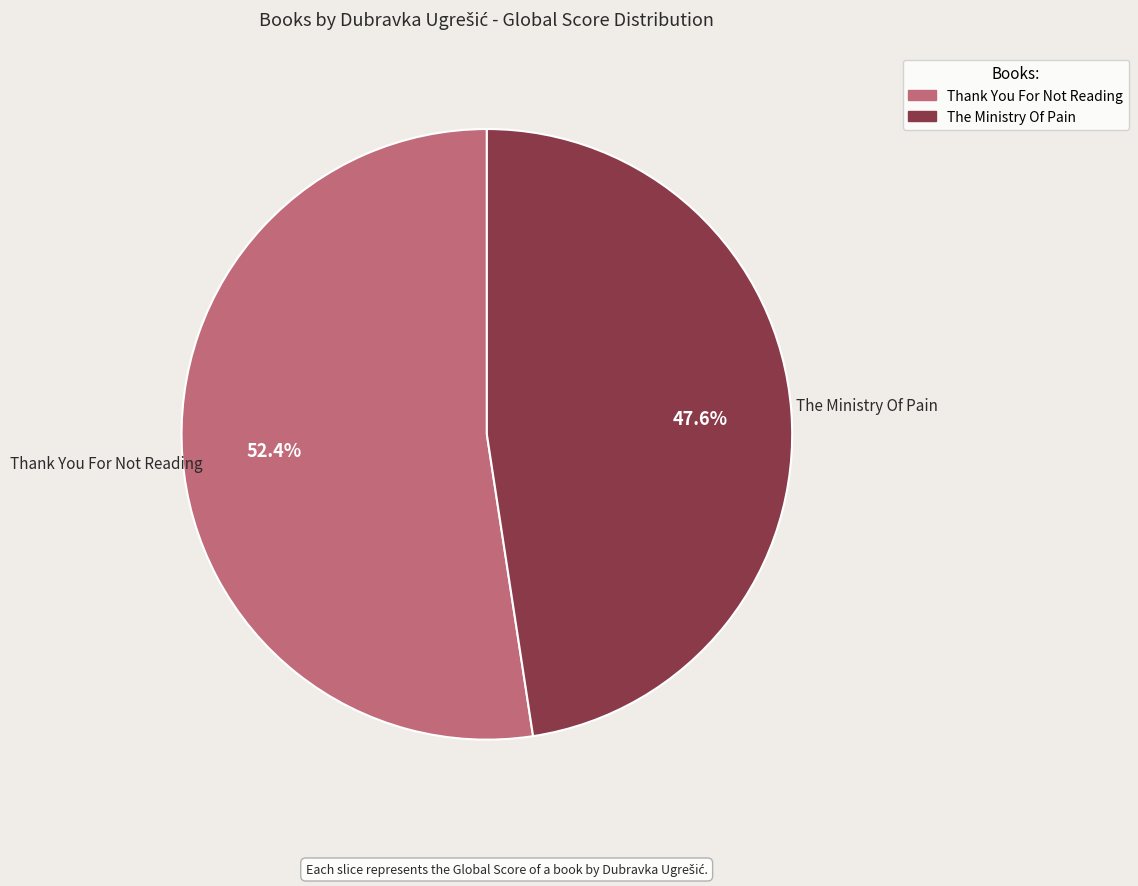

Which has a higher value, Thank You For Not Reading or The Ministry Of Pain?

Thank You For Not Reading